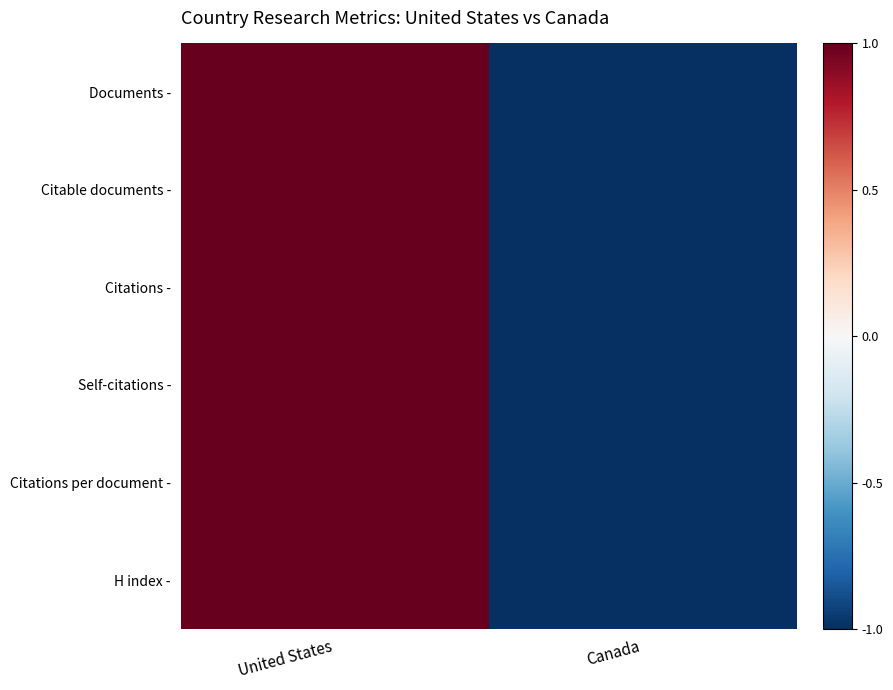

What is the maximum value shown in the chart?

1.0